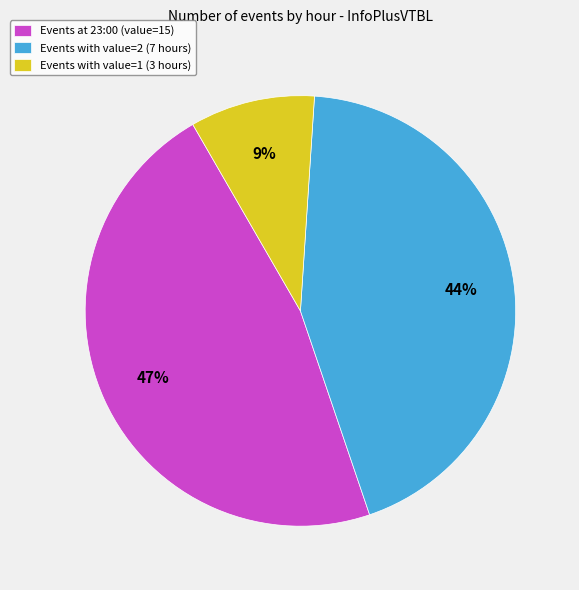

Is it true that Events at 23:00 (value=15) is 37% of the pie?

False